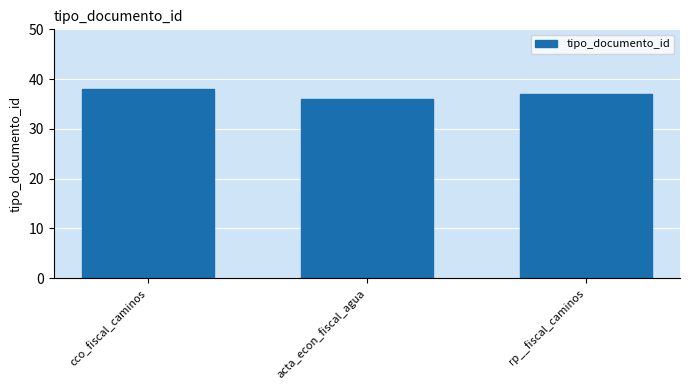

Read the value at cco_fiscal_caminos.

38